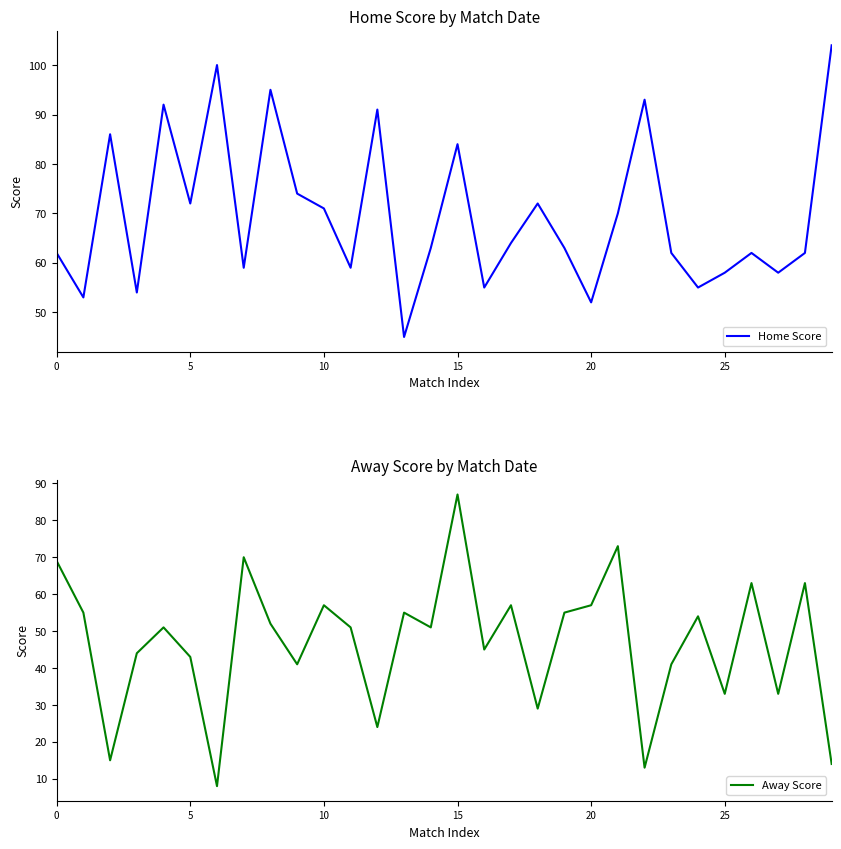

At which label is Home Score closest to 74?

9